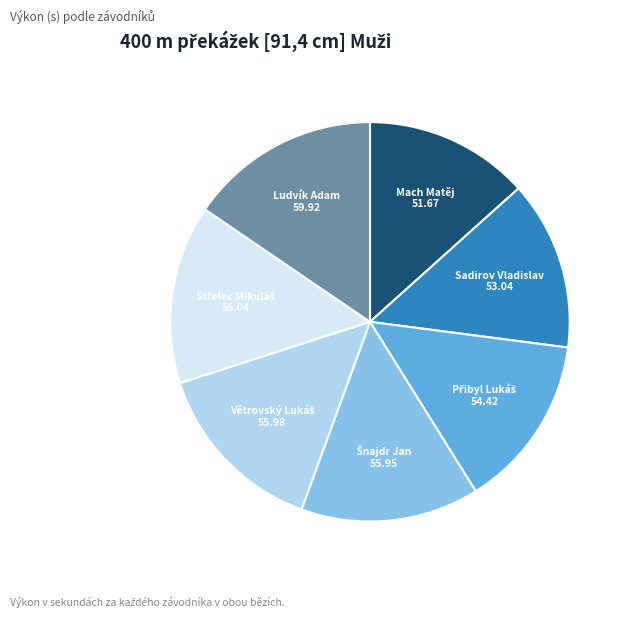

Which slice is the largest?

Ludvík Adam